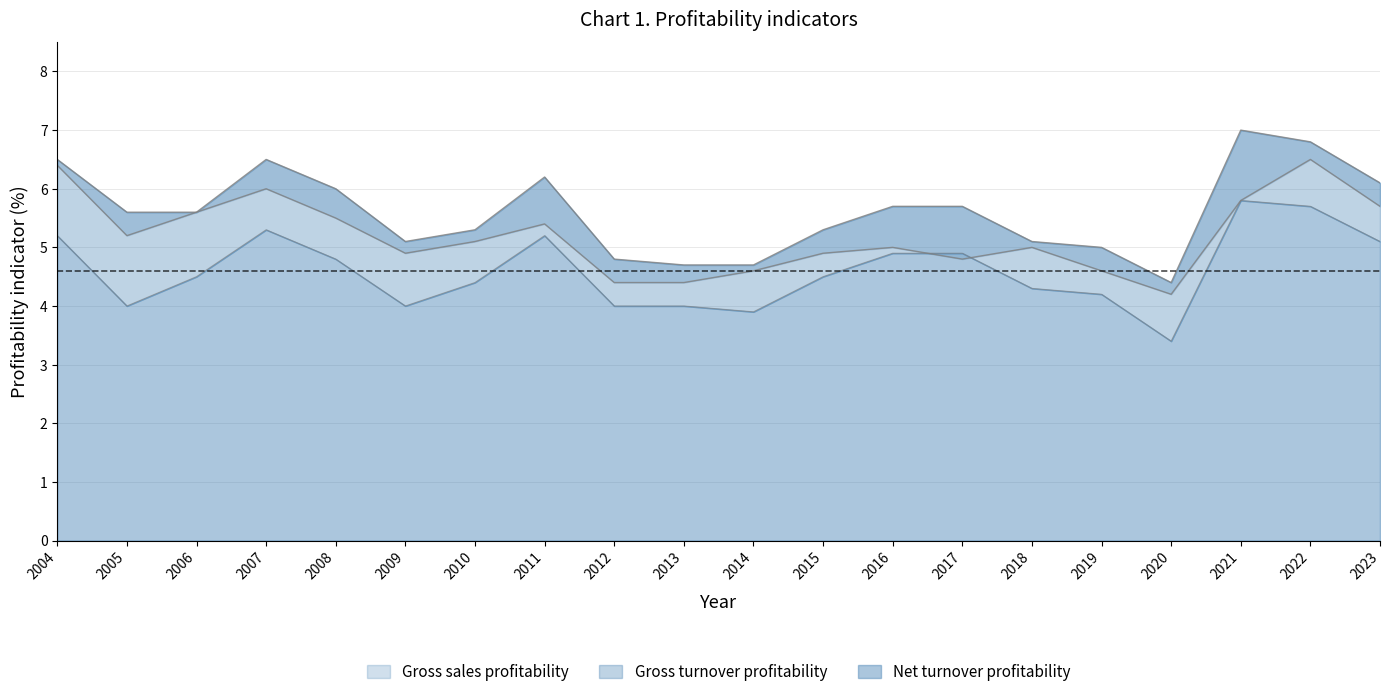

Which series has the largest range (max minus min)?

Gross turnover profitability